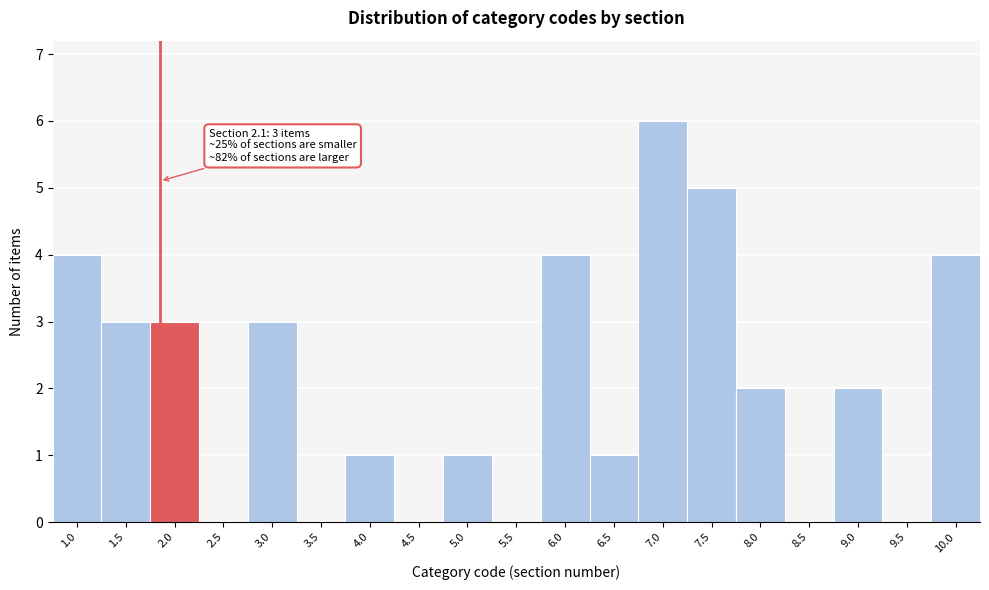

Reading right to left, list all the values displayed in this chart.

10.0=4	9.5=0	9.0=2	8.5=0	8.0=2	7.5=5	7.0=6	6.5=1	6.0=4	5.5=0	5.0=1	4.5=0	4.0=1	3.5=0	3.0=3	2.5=0	2.0=3	1.5=3	1.0=4